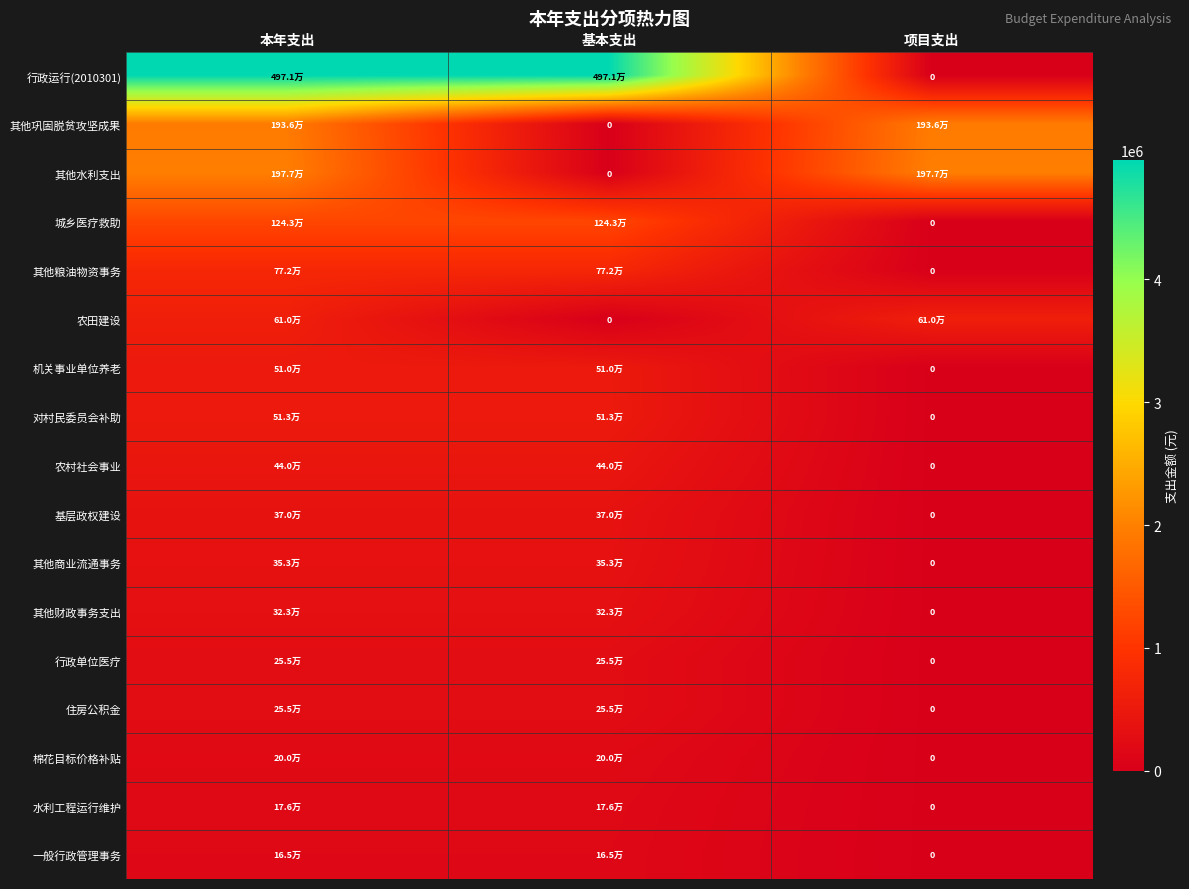

Where is 棉花目标价格补贴 nearest to the value 100000?

本年支出